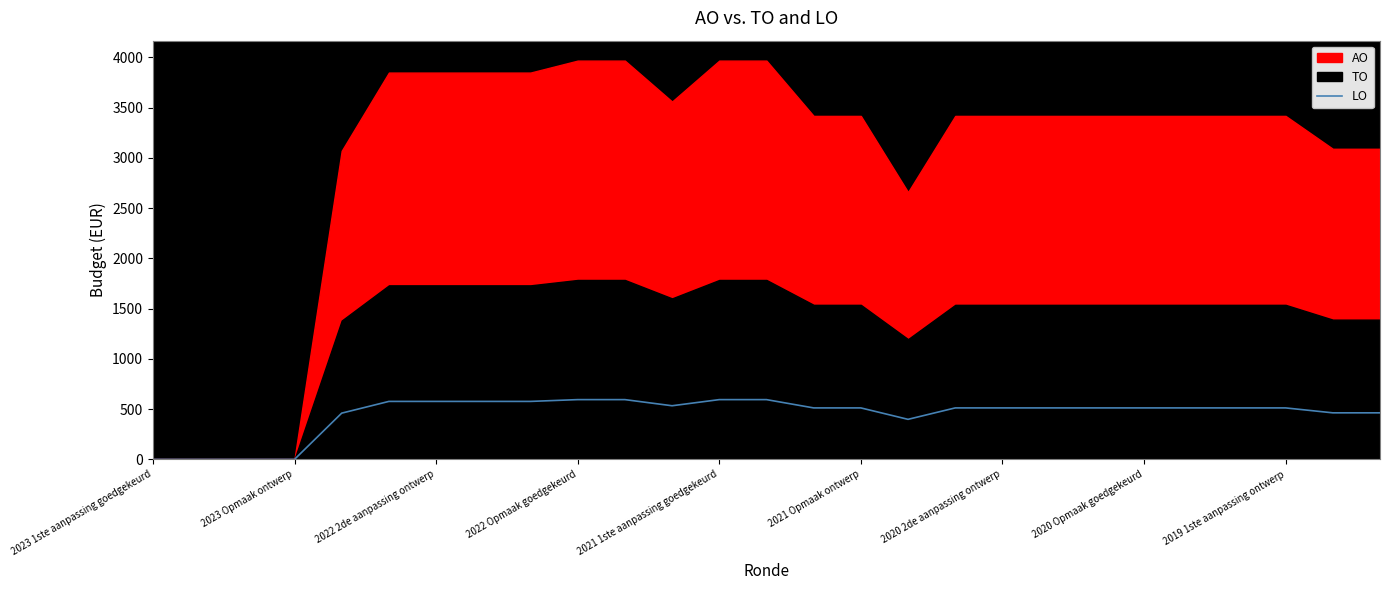

The value of LO at 2021 Opmaak ontwerp is 840.3. True or false?

False